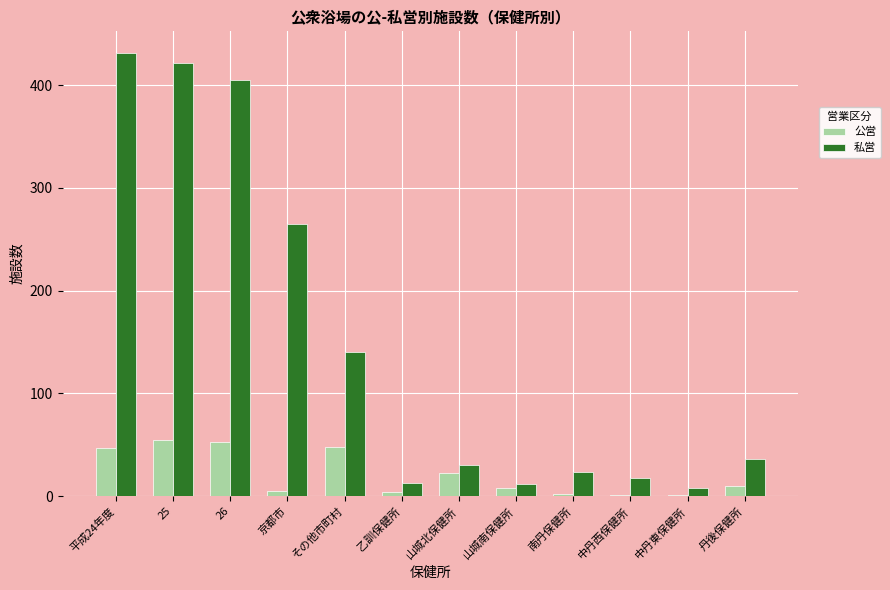

What value does the 私営 series have at その他市町村, to the nearest 50?

150